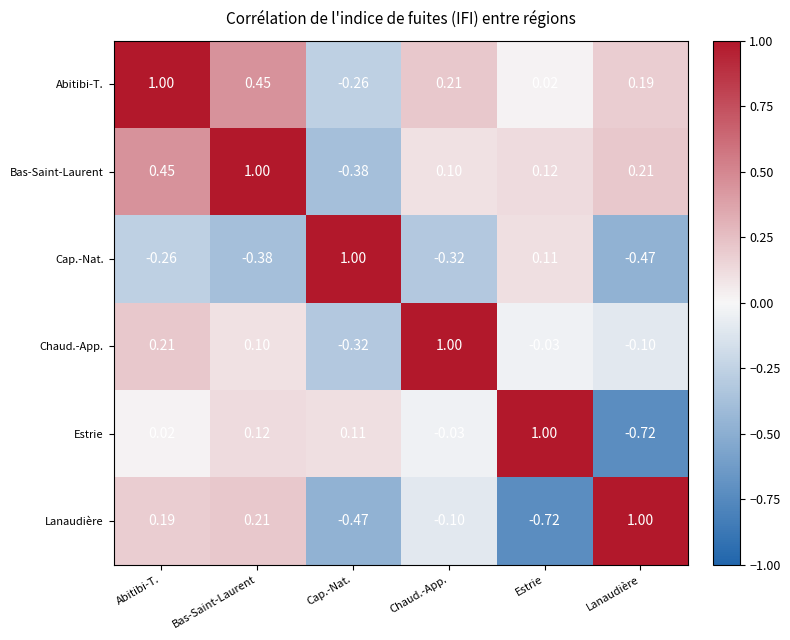

What is the spread (max minus min) of values at Bas-Saint-Laurent?

1.4